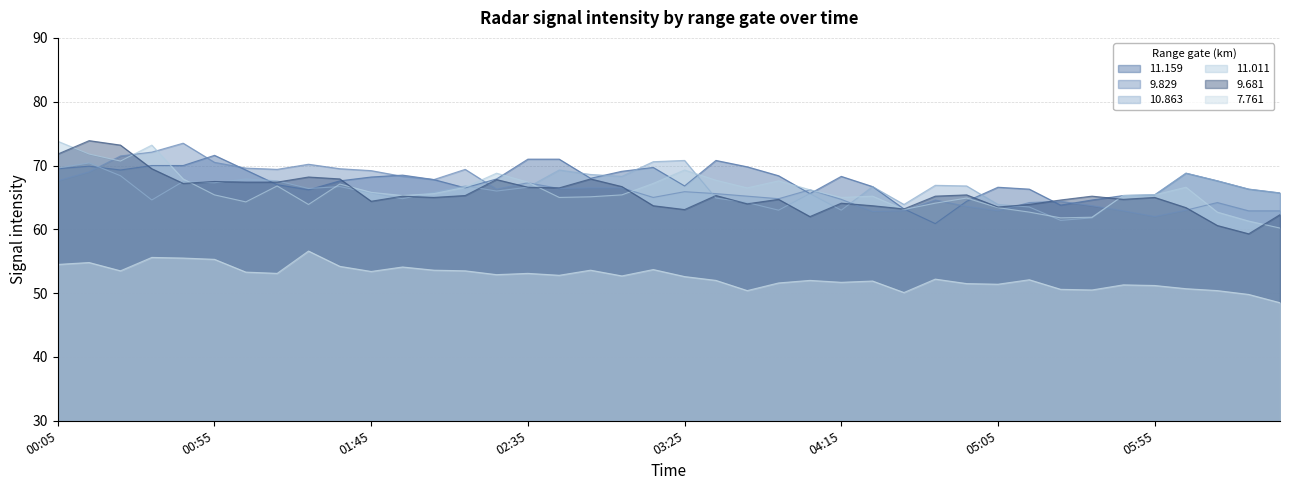

True or false: 11.011 has a value of 64.3 at 2019/01/13 01:05.

True